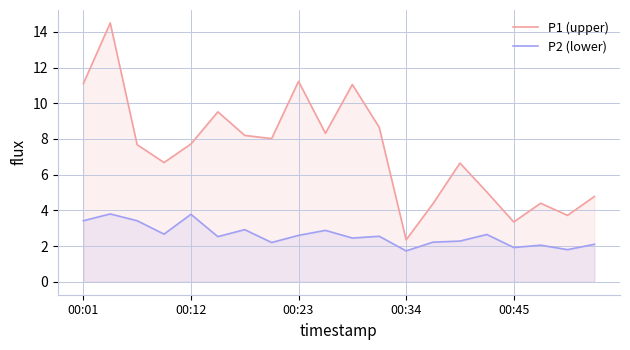

Which series changed the most between 00:12 and 00:45?

P1 (upper)